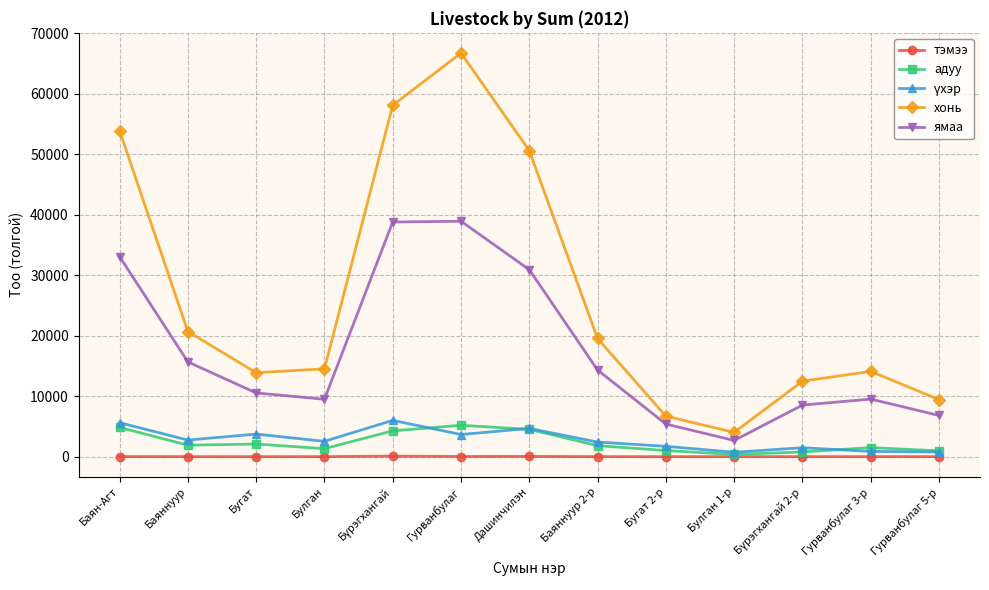

What is the sum of the ямаа values at Баян-Агт and Гурванбулаг?

72029